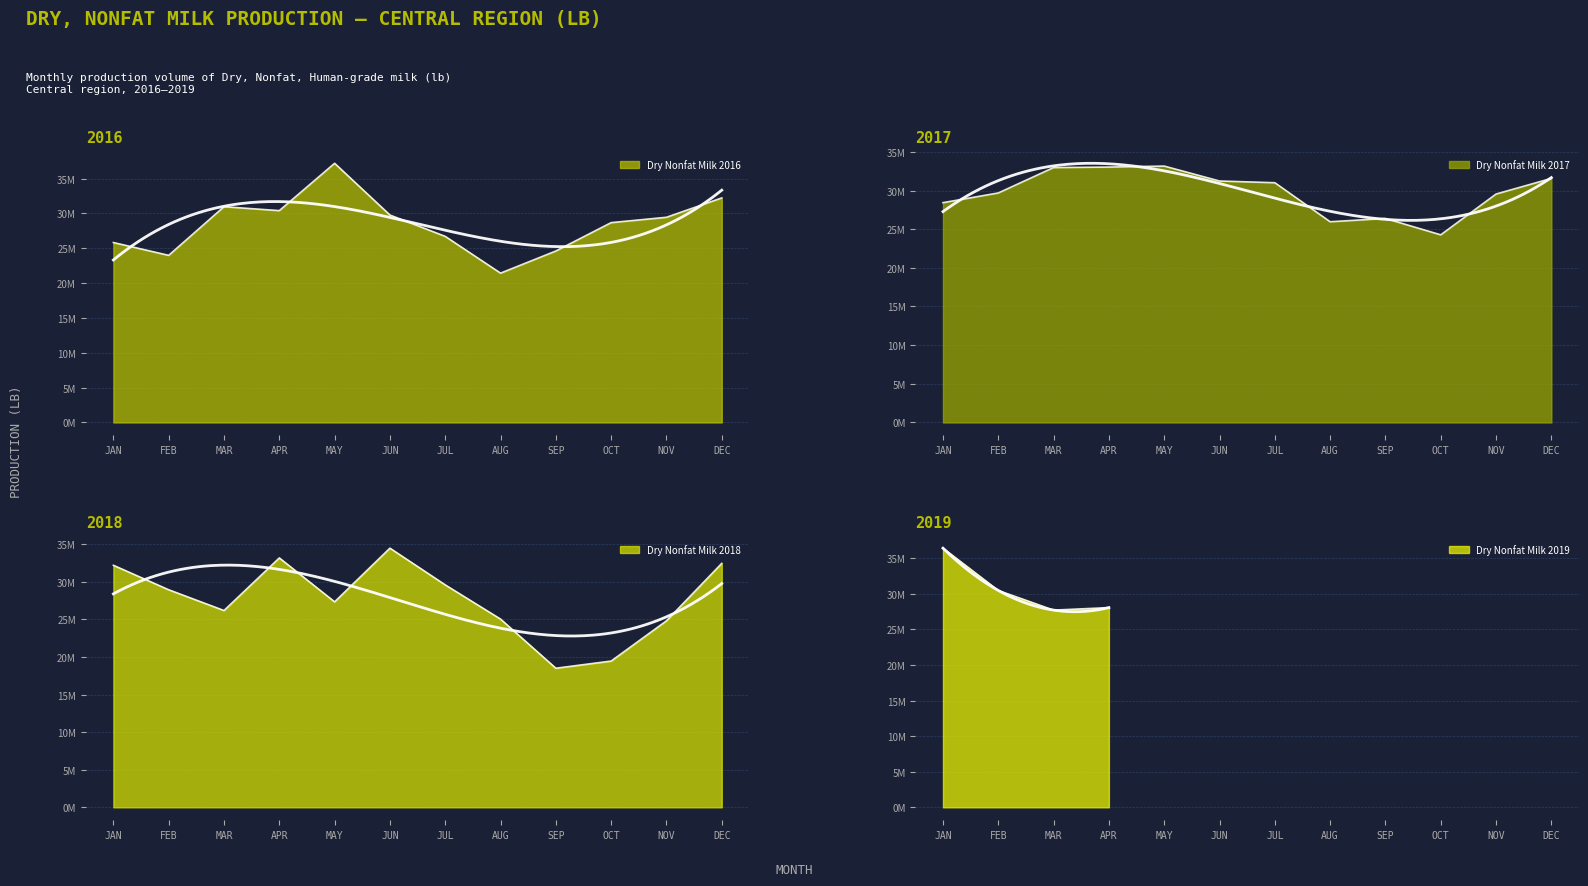

How many interior local peaks does the 2018 series have?

2